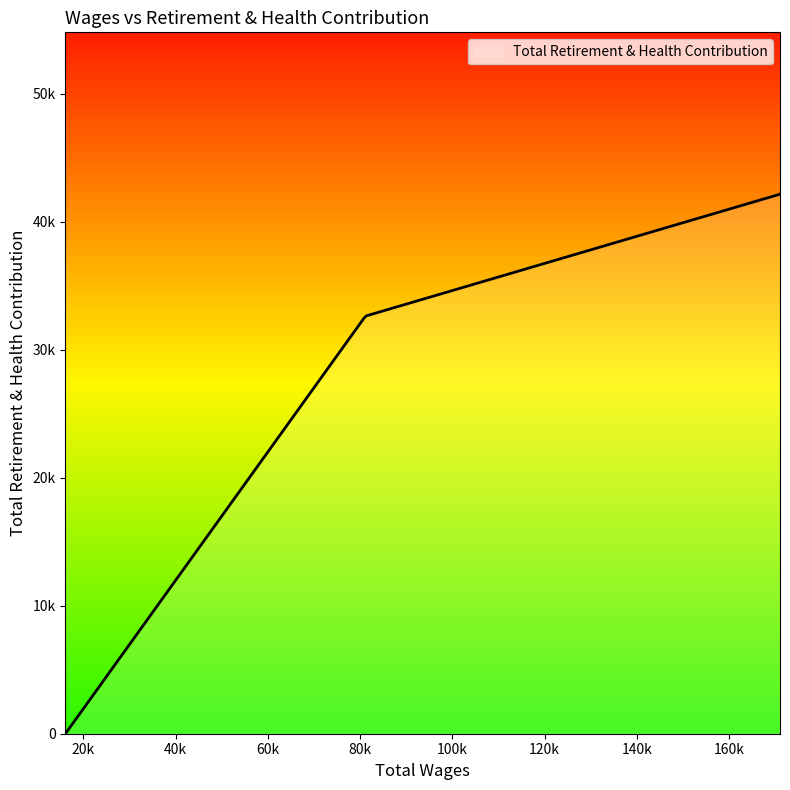

Is this an area chart (filled region under the line)?

No